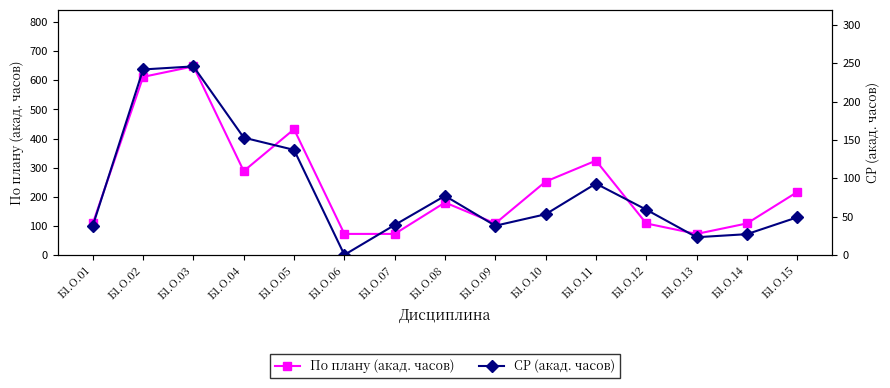

What is the average value of the По плану (акад. часов) series?

240